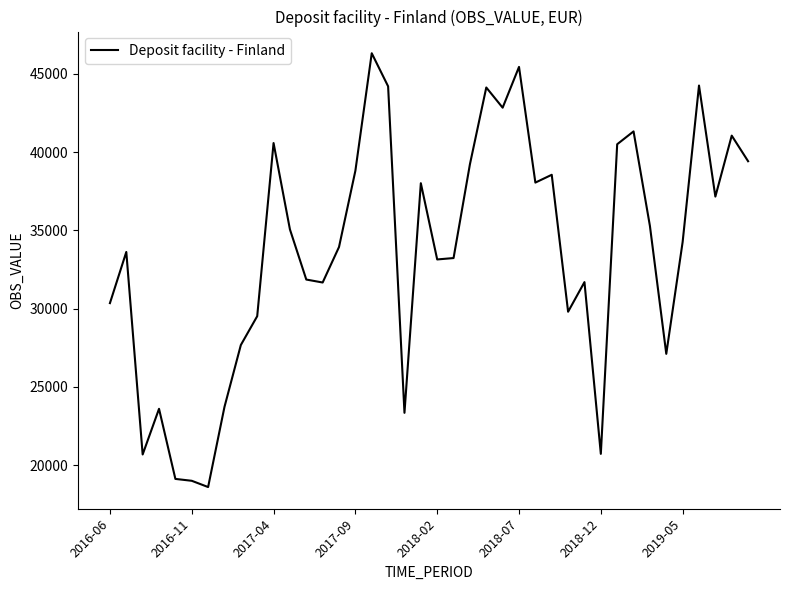

What is the difference between the maximum and minimum values?

27712.8